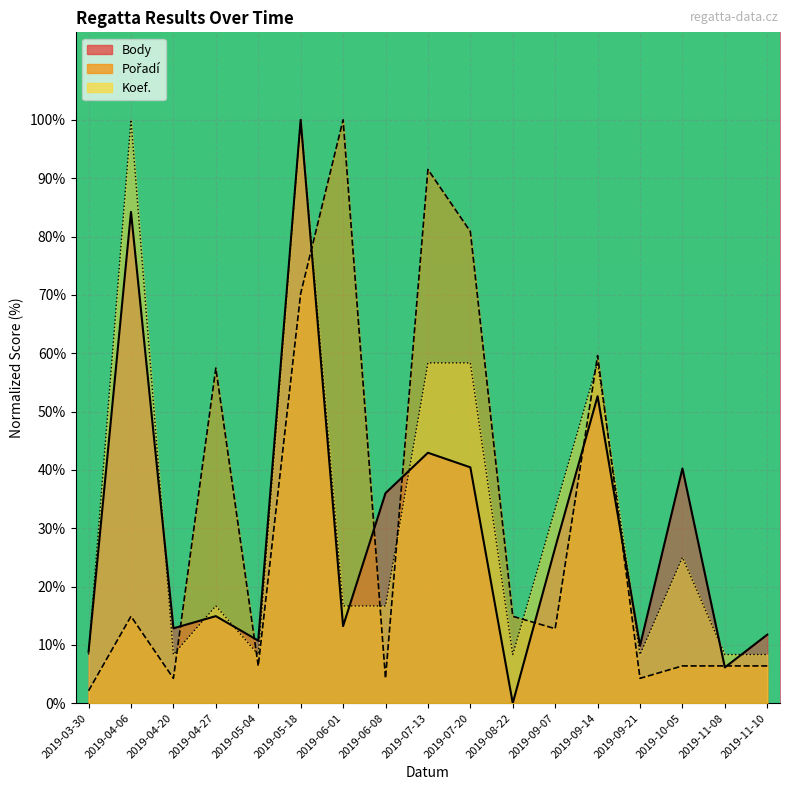

What is the average value of the Pořadí series?

31.9